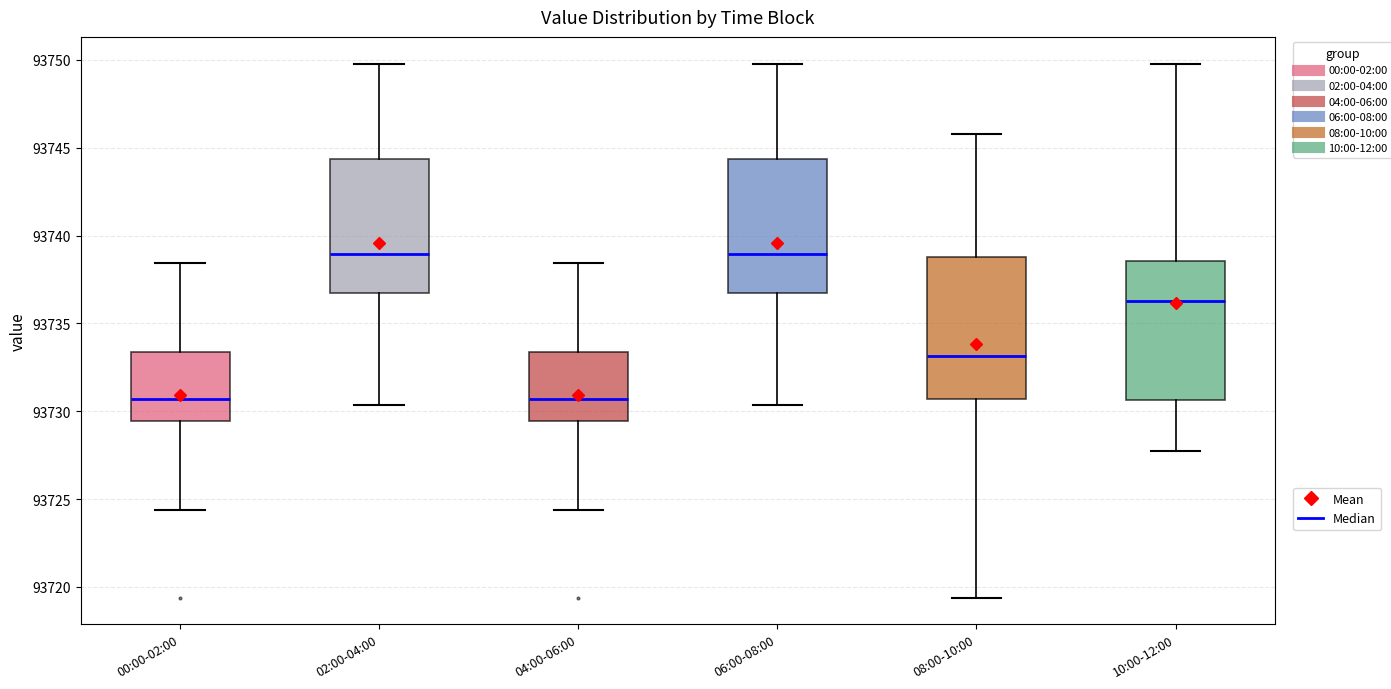

Reading left to right, read every box against the y-axis: the position of its median line, the range the box covers, and the ends of its whiskers. The values are not printed on the chart, so give them approximately, as read against the axis.

00:00-02:00: median 93730.5, box 93729.5 to 93733.5, whiskers 93724.5 to 93738.5
02:00-04:00: median 93739.0, box 93736.5 to 93744.5, whiskers 93730.5 to 93750.0
04:00-06:00: median 93730.5, box 93729.5 to 93733.5, whiskers 93724.5 to 93738.5
06:00-08:00: median 93739.0, box 93736.5 to 93744.5, whiskers 93730.5 to 93750.0
08:00-10:00: median 93733.0, box 93730.5 to 93739.0, whiskers 93719.5 to 93746.0
10:00-12:00: median 93736.5, box 93730.5 to 93738.5, whiskers 93727.5 to 93750.0